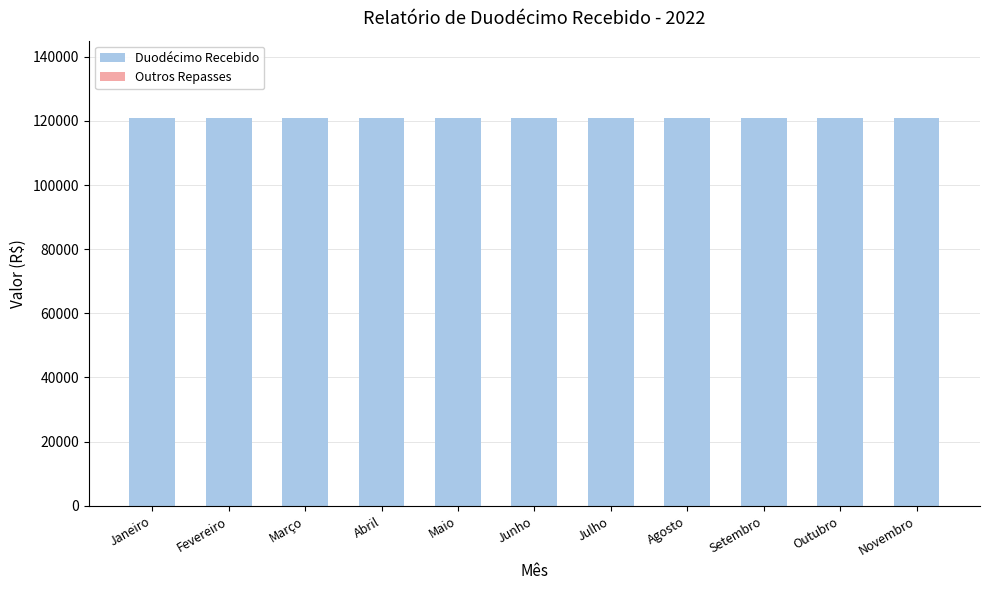

True or false: the data shows 186227 at Abril.

False